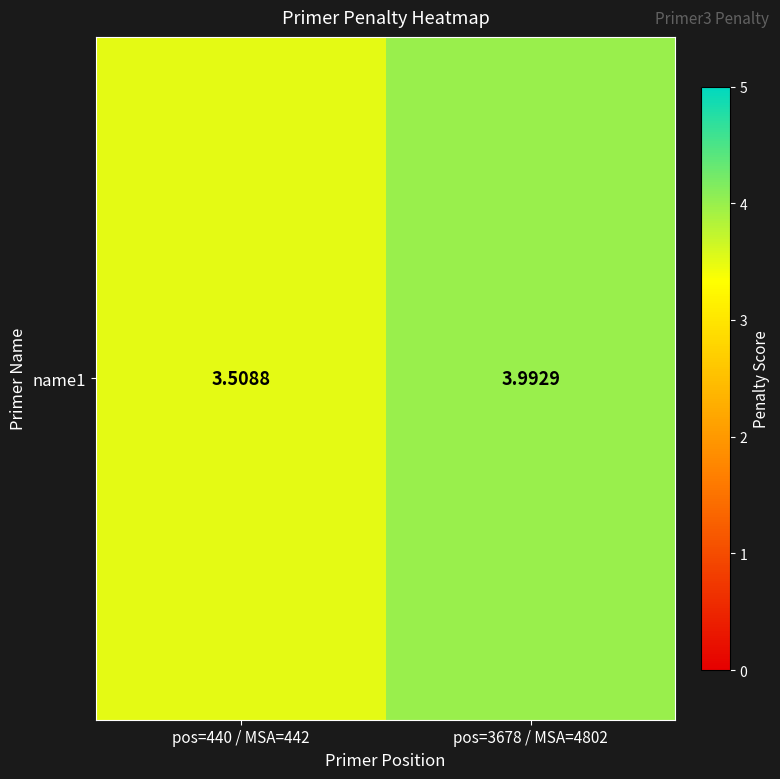

Rank the categories by value from lowest to highest.

pos=440 / MSA=442, pos=3678 / MSA=4802